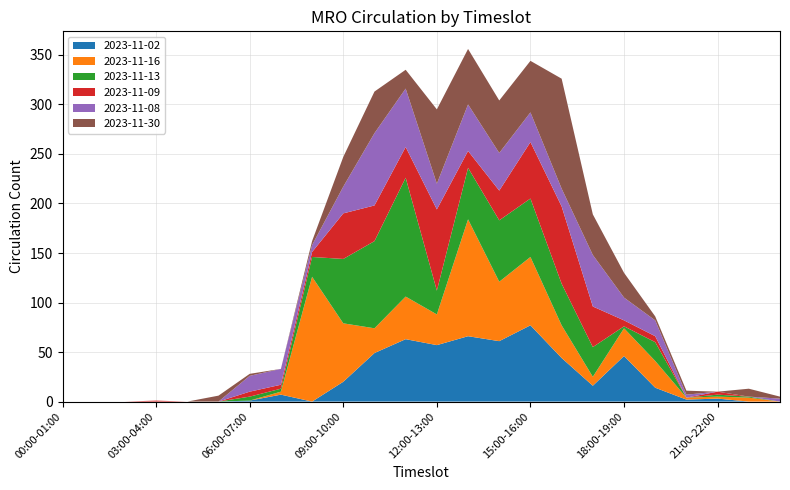

Reading left to right, extract all data points from this chart.

2023-11-02: 0	0	0	0	0	0	1	7	0	20	49	63	57	66	61	77	44	16	46	14	2	3	0	0
2023-11-16: 0	0	0	0	0	0	0	3	126	59	25	43	31	118	60	69	33	9	28	27	2	2	4	0
2023-11-13: 0	0	0	0	0	0	4	3	20	65	88	120	24	52	62	59	42	30	2	19	0	2	1	0
2023-11-09: 0	0	0	1	0	0	5	4	5	46	36	31	82	17	30	57	78	41	6	6	0	3	0	0
2023-11-08: 0	0	0	0	0	0	16	16	7	27	73	59	26	47	38	30	18	52	23	16	3	0	0	3
2023-11-30: 0	0	0	0	0	6	2	0	4	30	42	19	75	56	53	52	111	41	25	4	4	0	8	2